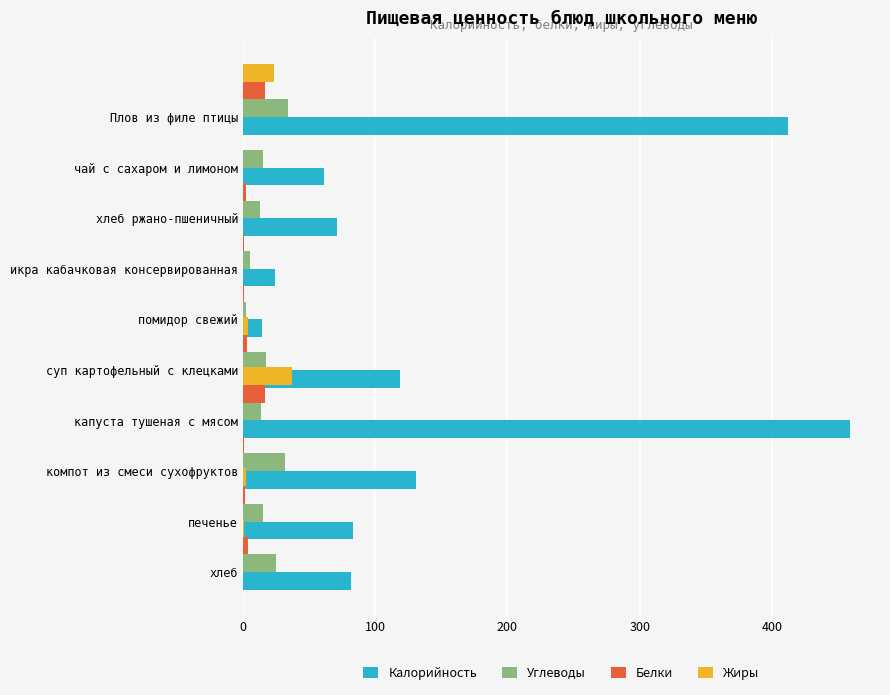

How many groups of bars are there?

10